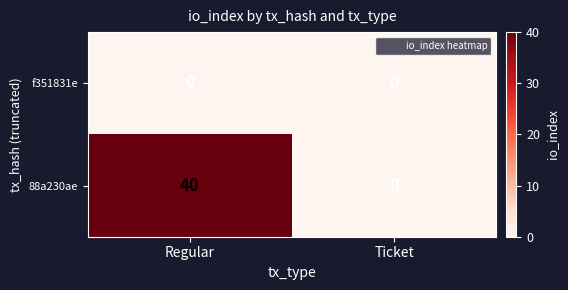

Rank the series by their average value, from highest to lowest.

88a230ae, f351831e